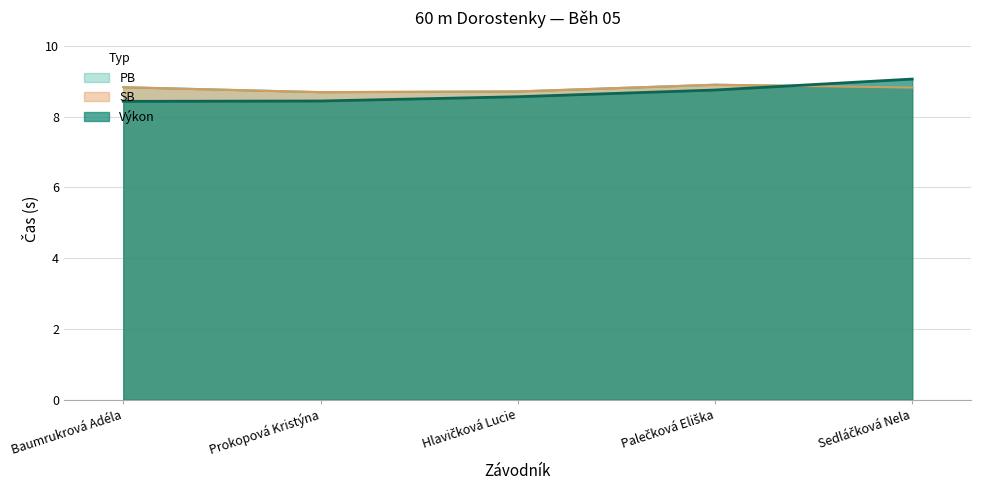

Does the chart have visible grid lines?

Yes